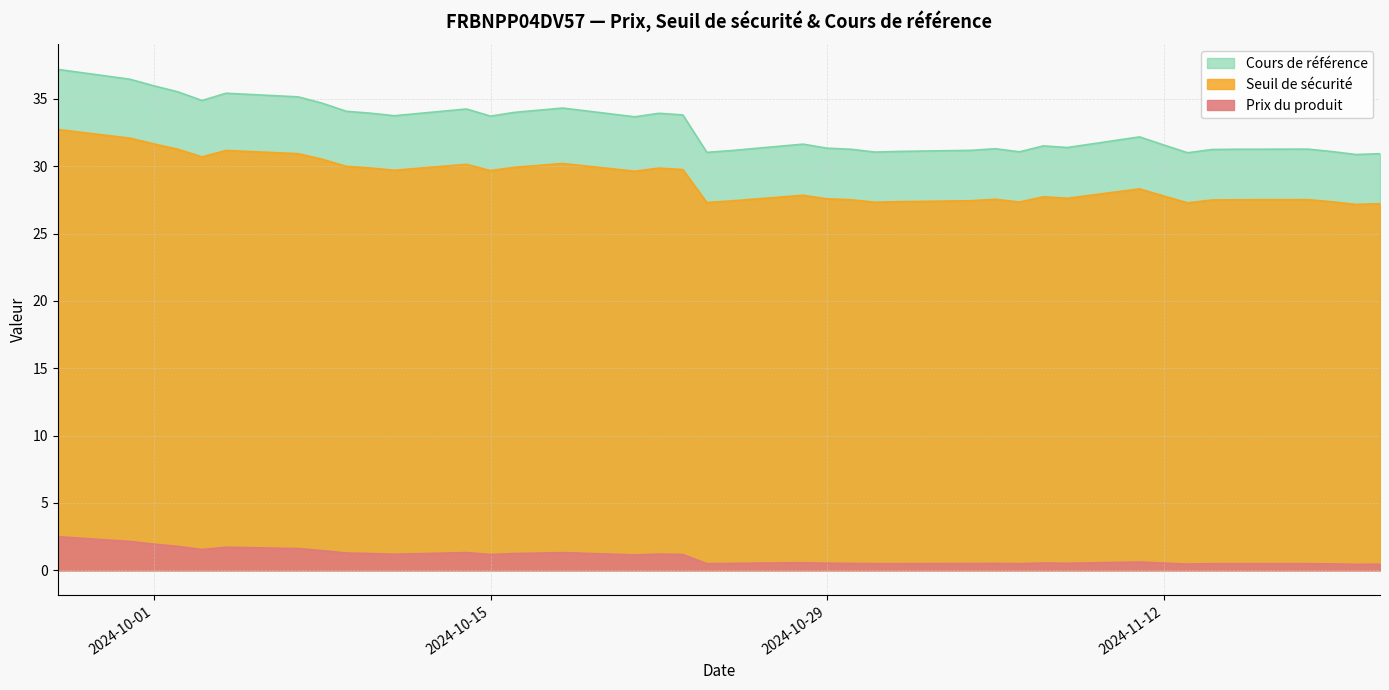

True or false: Cours de référence and Seuil de sécurité cross at least once.

False